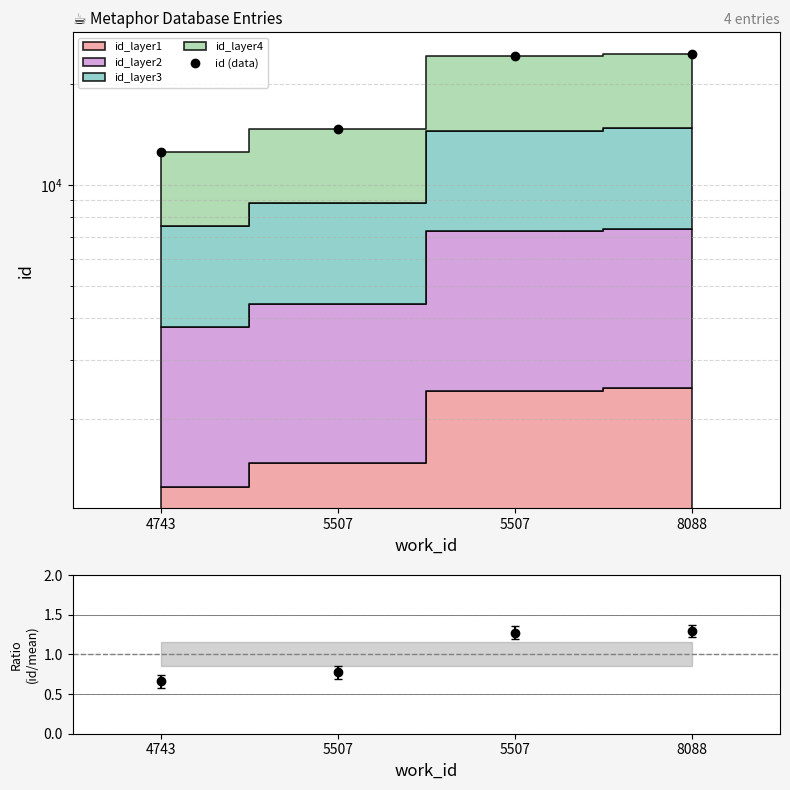

How many lines are shown in the chart?

2